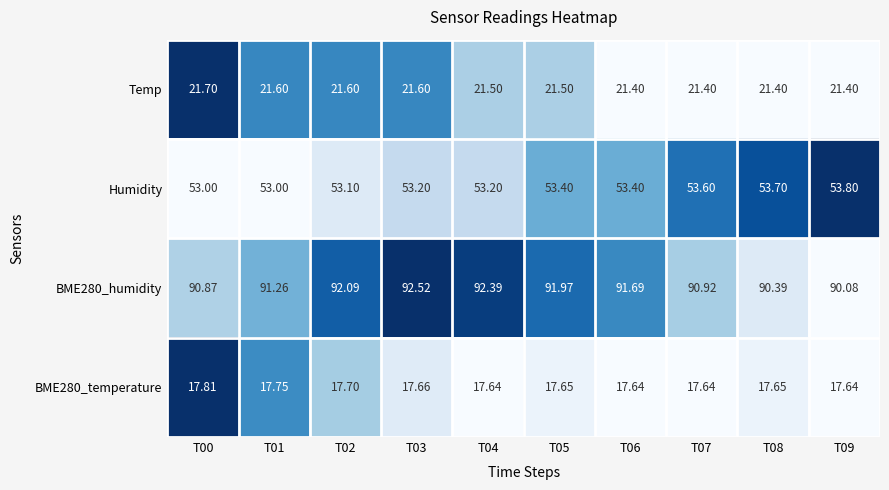

At T08, list the series in order from largest to smallest.

BME280_humidity, Humidity, Temp, BME280_temperature